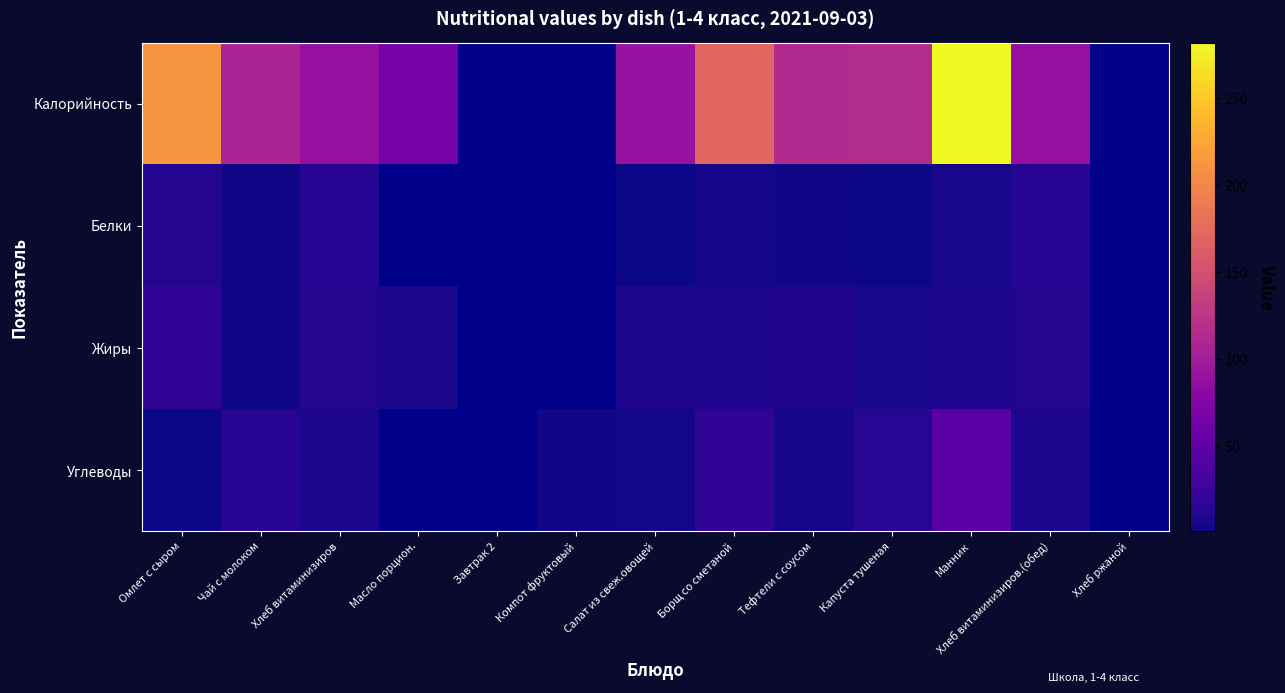

At how many categories does at least one series exceed 57?

10